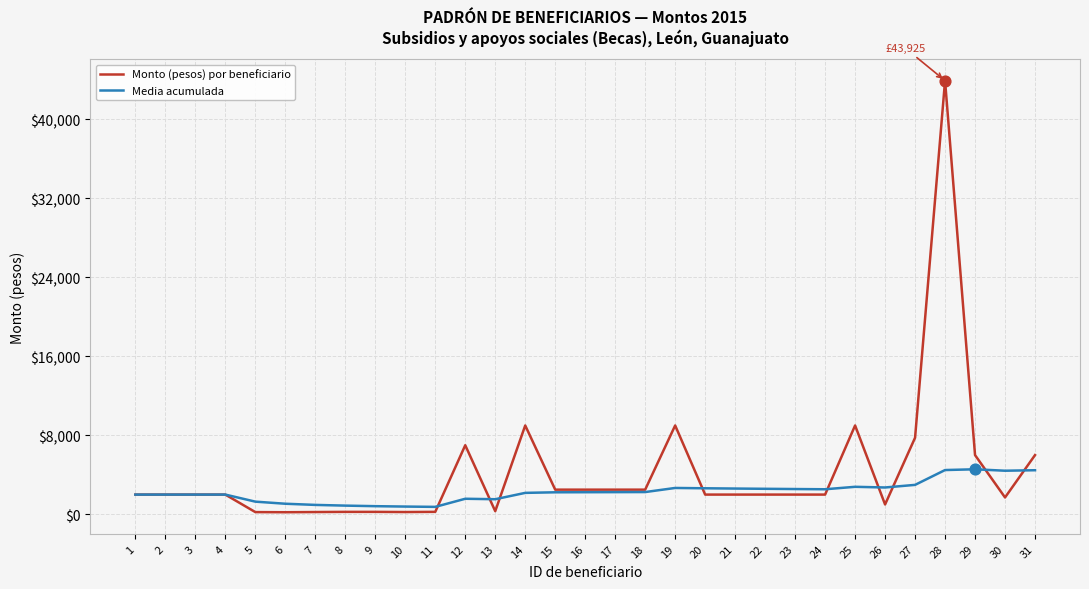

At how many categories does at least one series exceed 27877?

1